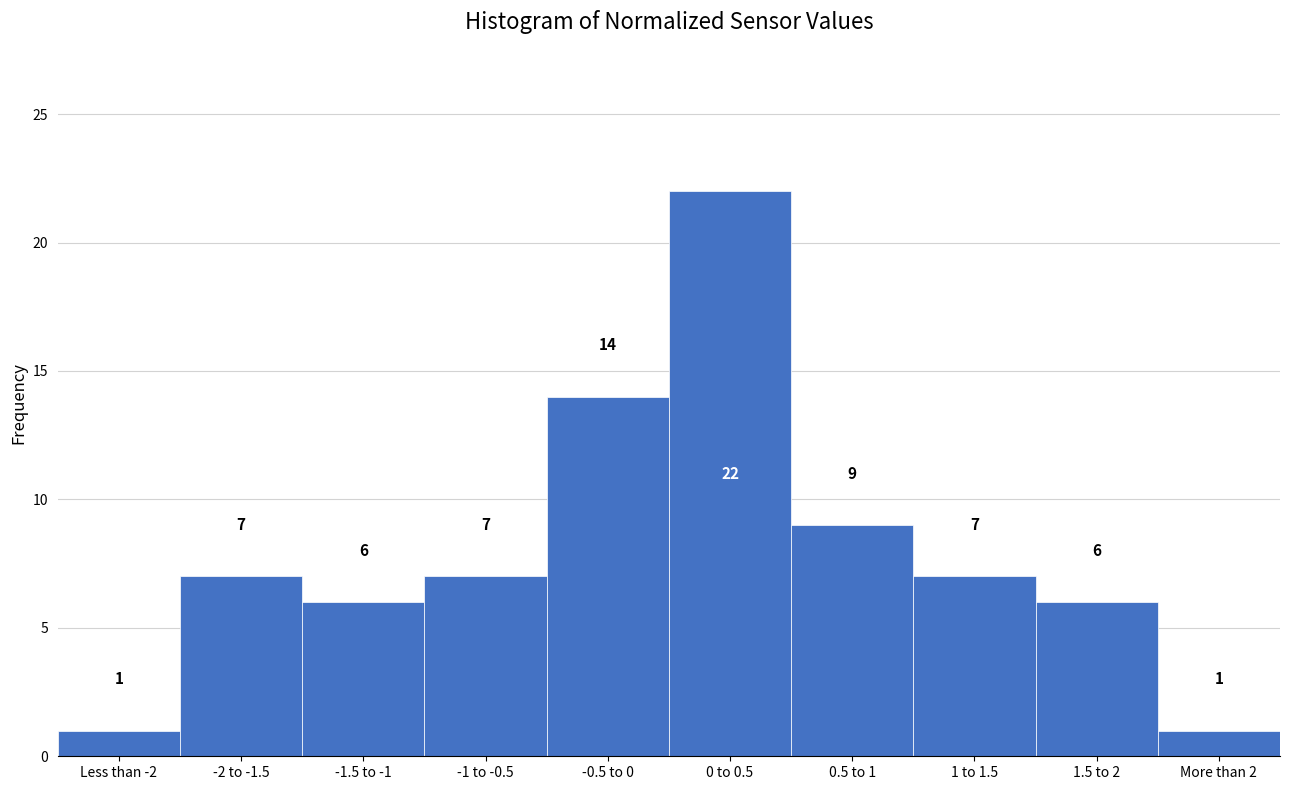

Reading right to left, extract all data points from this chart.

More than 2=1	1.5 to 2=6	1 to 1.5=7	0.5 to 1=9	0 to 0.5=22	-0.5 to 0=14	-1 to -0.5=7	-1.5 to -1=6	-2 to -1.5=7	Less than -2=1